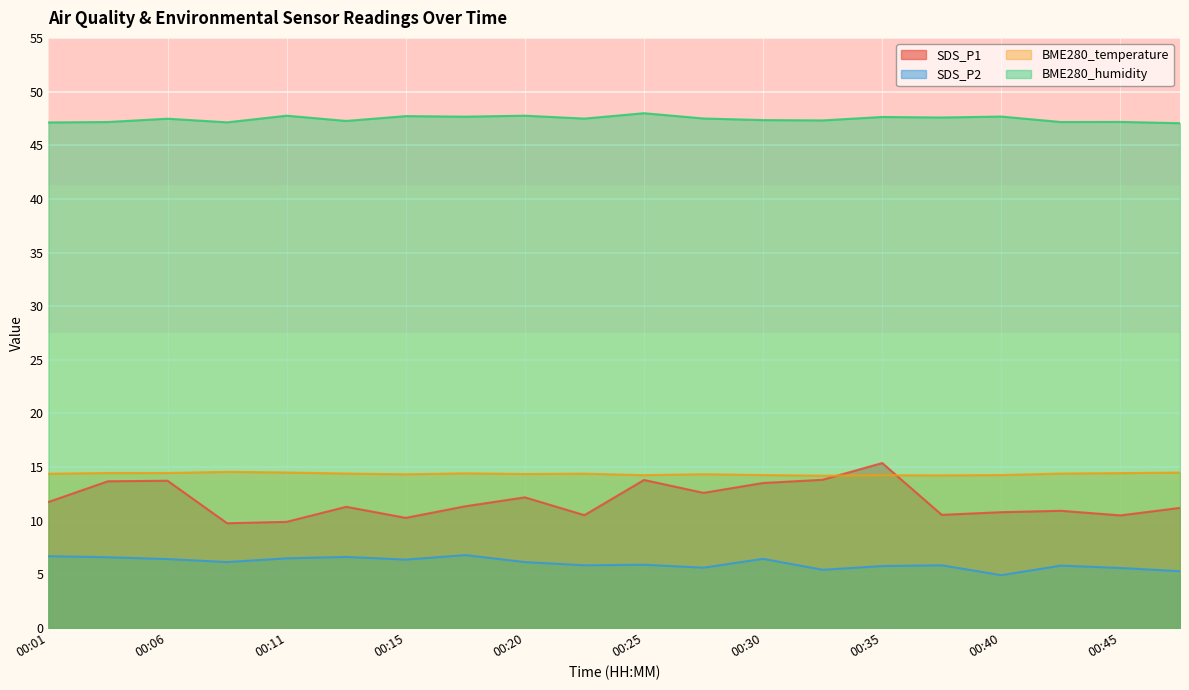

At which category is the sum across all series the highest?

00:35